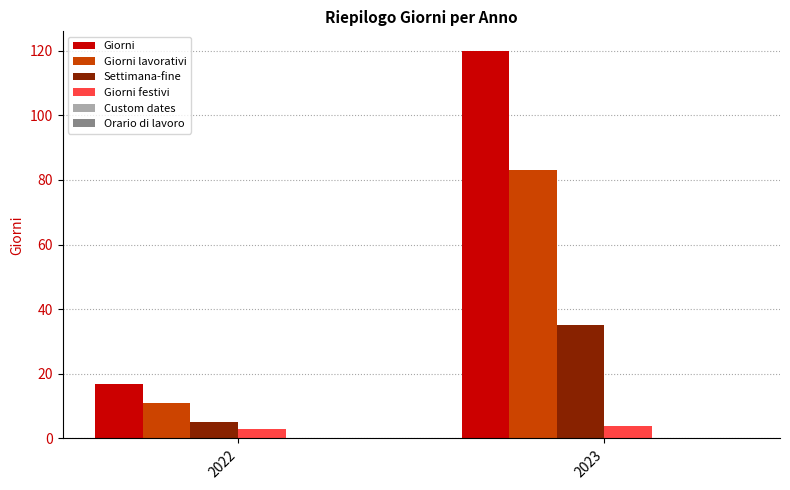

What is the total value across all series at 2022?

36